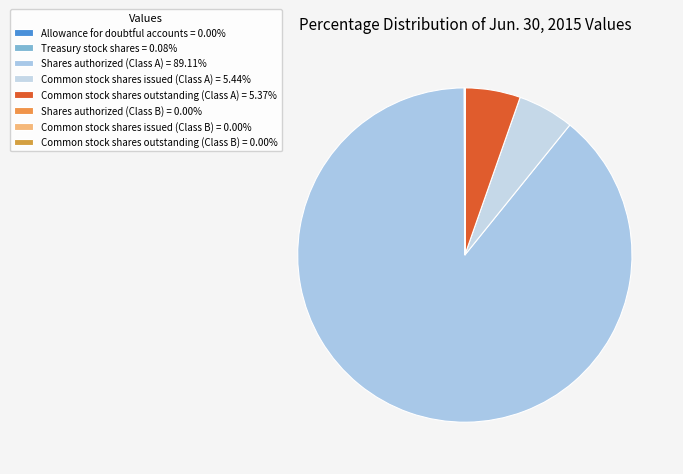

Is it true that Common stock shares outstanding (Class A) is 1% of the pie?

False